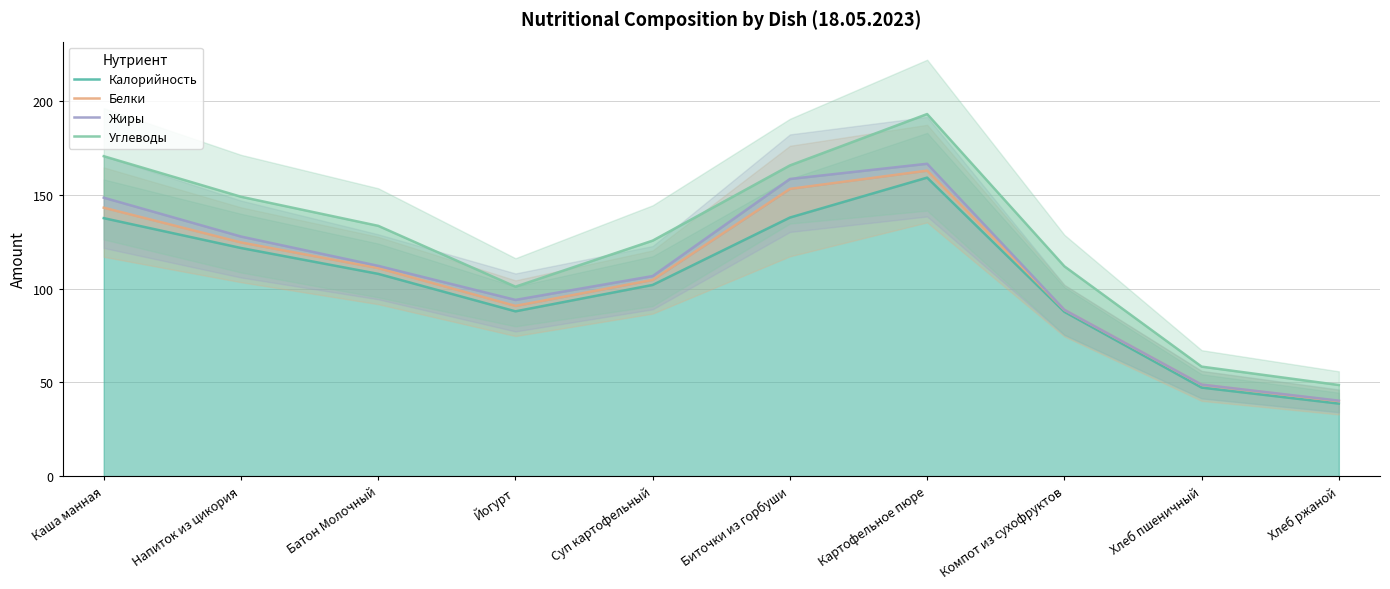

In Жиры, how many points are higher than both neighbors (excluding endpoints)?

1